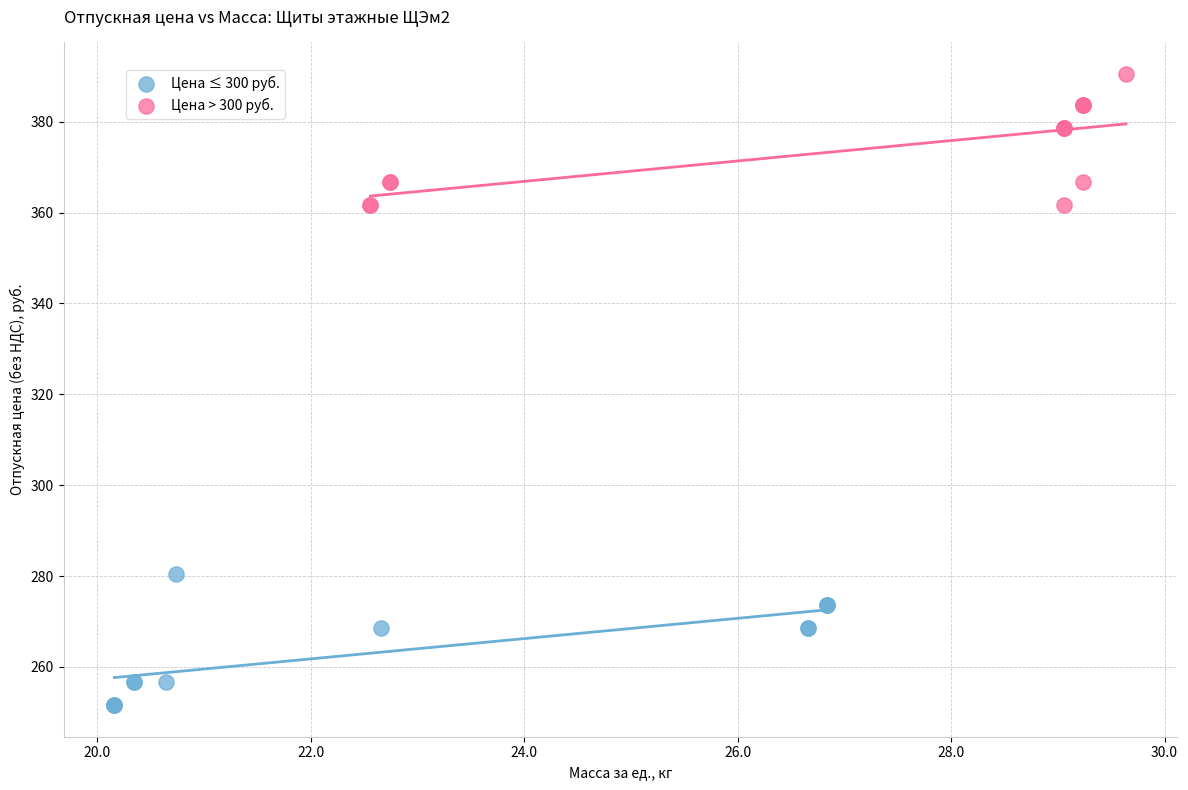

Which series reaches the maximum Y coordinate?

Цена > 300 руб.